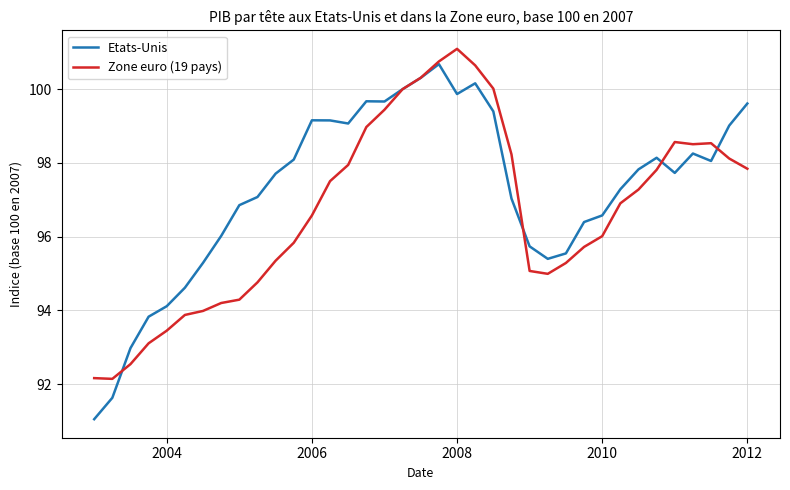

Which series has the largest total across all categories?

Etats-Unis